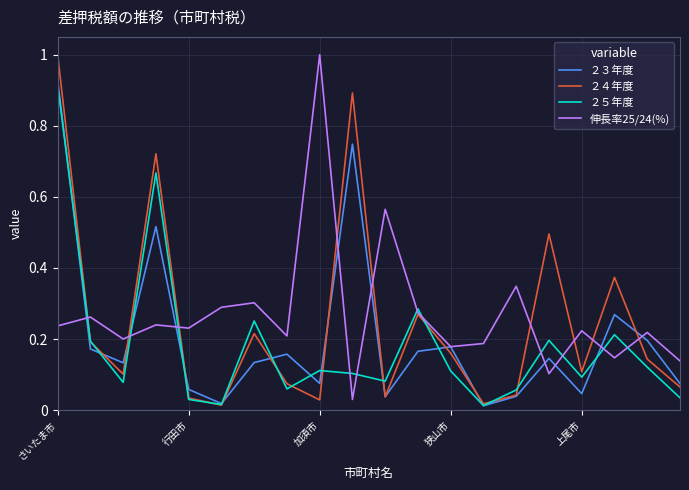

What is the maximum value shown in the chart?

1.0